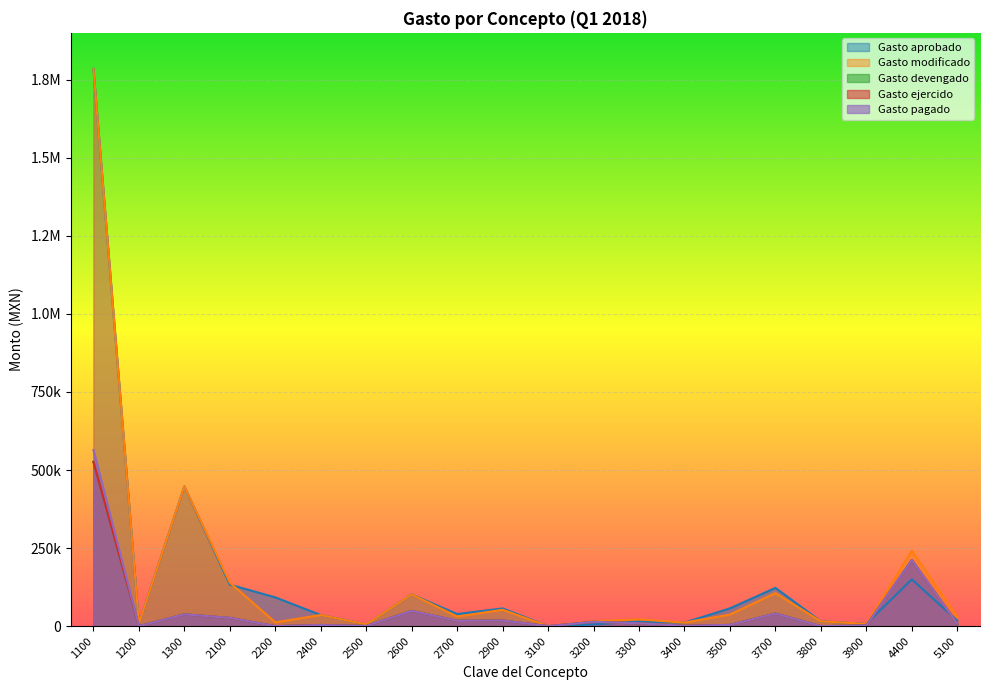

Reading left to right, list all the values displayed in this chart.

Gasto aprobado: 1784721.0	8000.0	447513.0	133023.1	92140.4	35664.0	5639.2	101789.5	38785.3	56806.8	305.2	5500.0	15069.0	11329.8	57050.0	122554.0	15354.8	7346.9	150000.0	17697.9
Gasto modificado: 1784721.0	8000.0	447513.0	139391.1	12140.4	35664.0	5639.2	101789.5	30860.5	52507.2	305.2	15920.0	21766.4	11329.8	37050.0	106004.0	15354.8	7346.9	241700.0	30786.9
Gasto devengado: 526171.2	0.0	37800.0	26357.2	0.0	3605.0	500.0	48974.1	17075.2	18122.8	0.0	13920.0	9071.4	1186.7	3936.0	40410.0	0.0	2116.0	211695.0	7990.0
Gasto ejercido: 526171.7	0.0	37800.0	26357.2	0.0	3605.0	500.0	48974.1	17075.2	18122.8	0.0	13920.0	9071.4	1186.7	3936.0	40410.0	0.0	2116.0	211695.0	7990.0
Gasto pagado: 563971.7	0.0	37800.0	26544.7	0.0	3605.0	500.0	48974.1	17075.2	18122.8	0.0	13920.0	9071.4	1186.7	3936.0	40410.0	0.0	2116.0	211695.0	7990.0